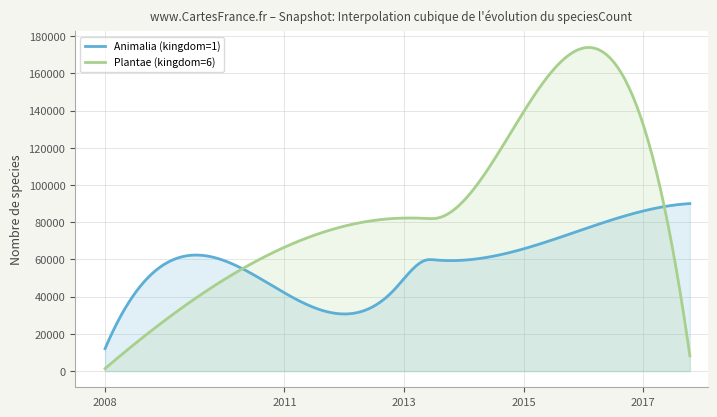

Between 2011-02-21 and 2012-10-31, which series saw the biggest shift?

Plantae (kingdom=6)